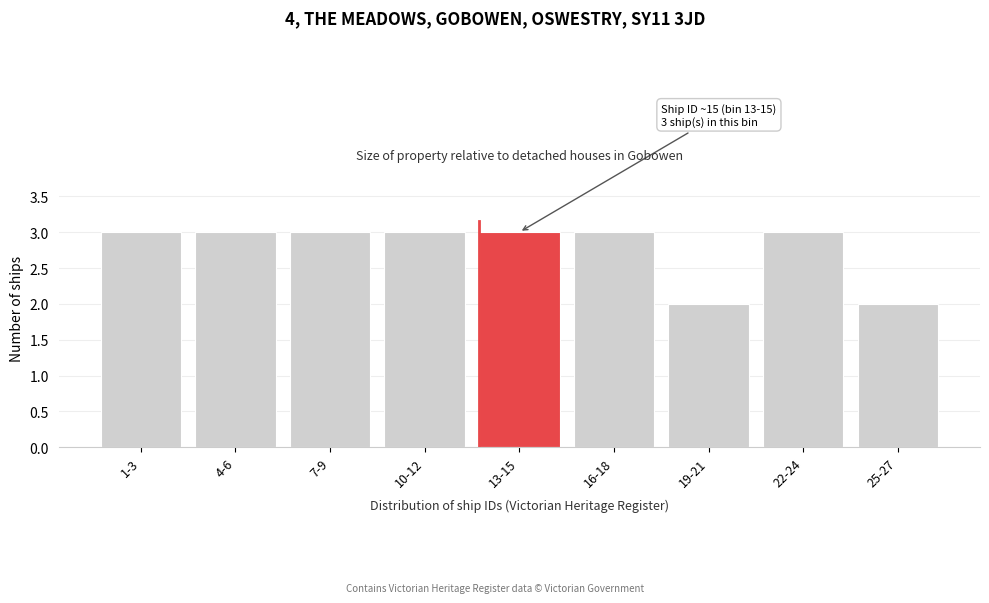

Reading left to right, extract all data points from this chart.

3	3	3	3	3	3	2	3	2